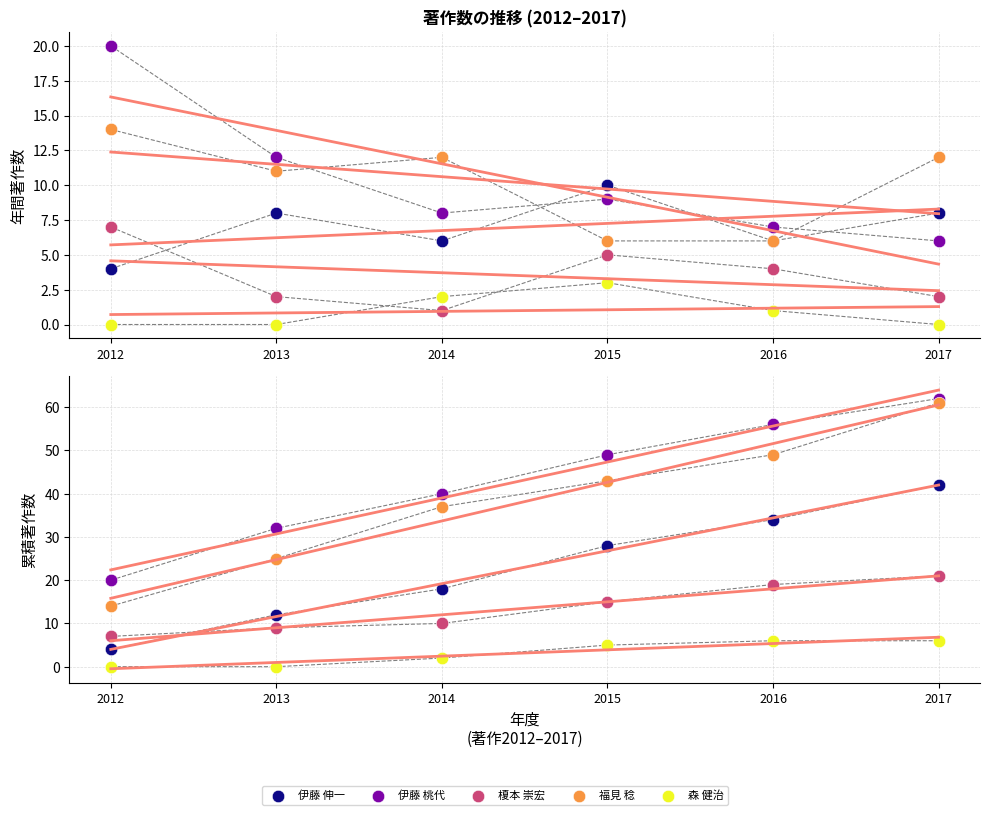

At which category is the sum across all series the highest?

2017